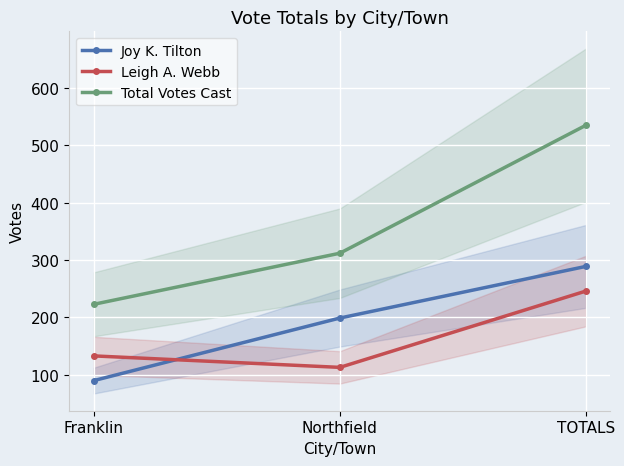

What are all the series names shown in the legend?

Joy K. Tilton, Leigh A. Webb, Total Votes Cast